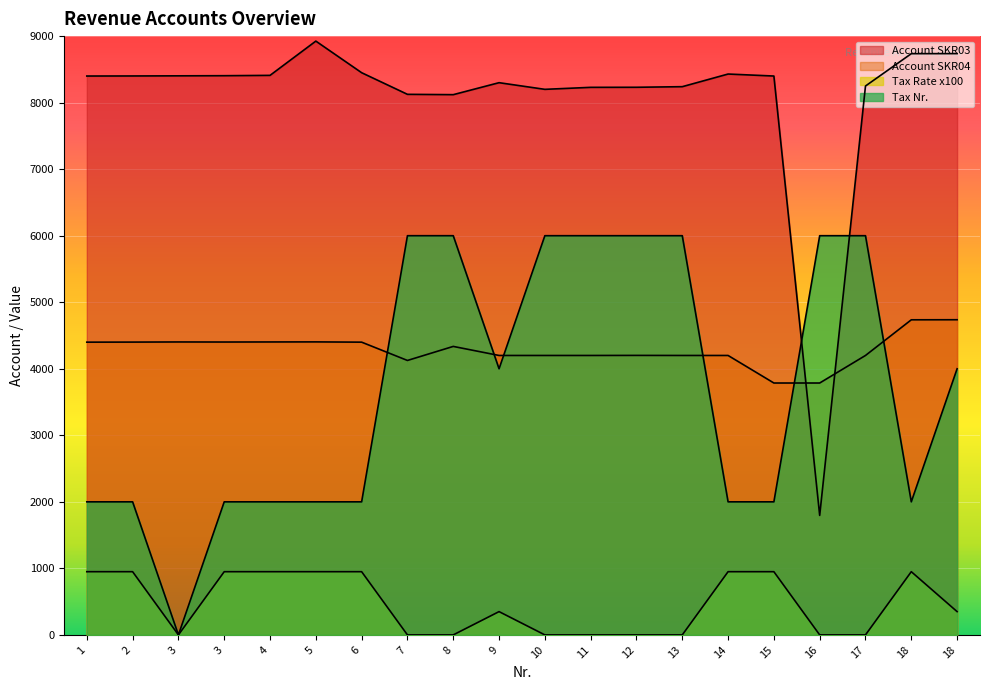

What is the sum of all Tax Nr. values?

74000